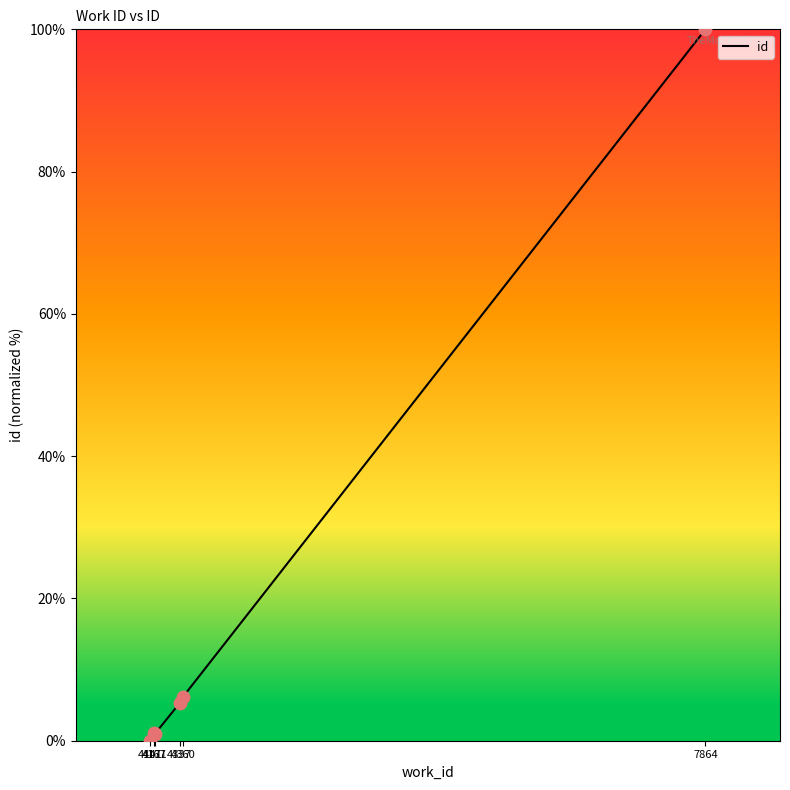

Between 4167 and 4337, which is larger?

4337